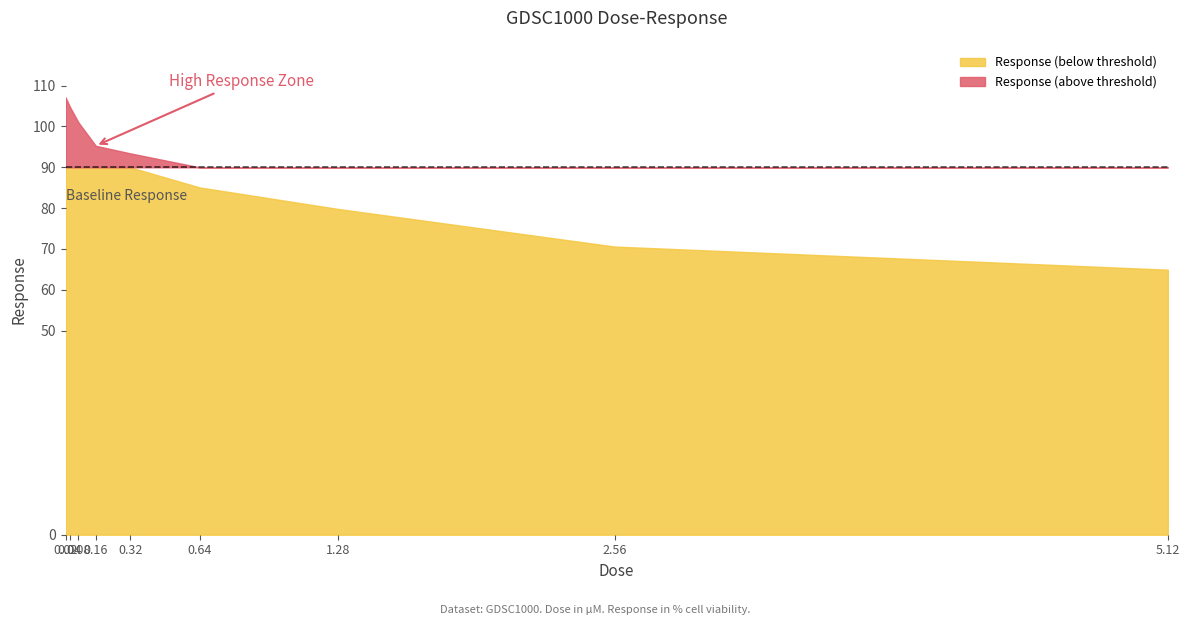

Which category has the lowest value across all series?

5.12